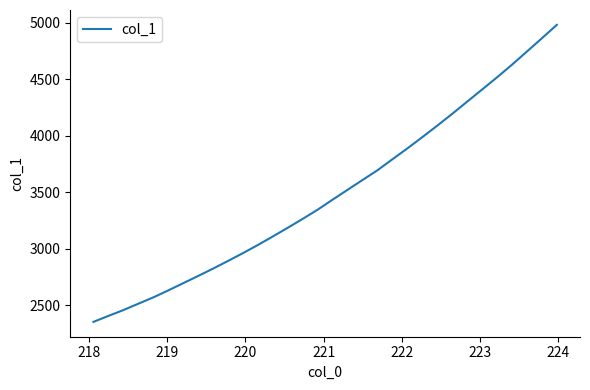

What is the greatest value displayed?

4982.7